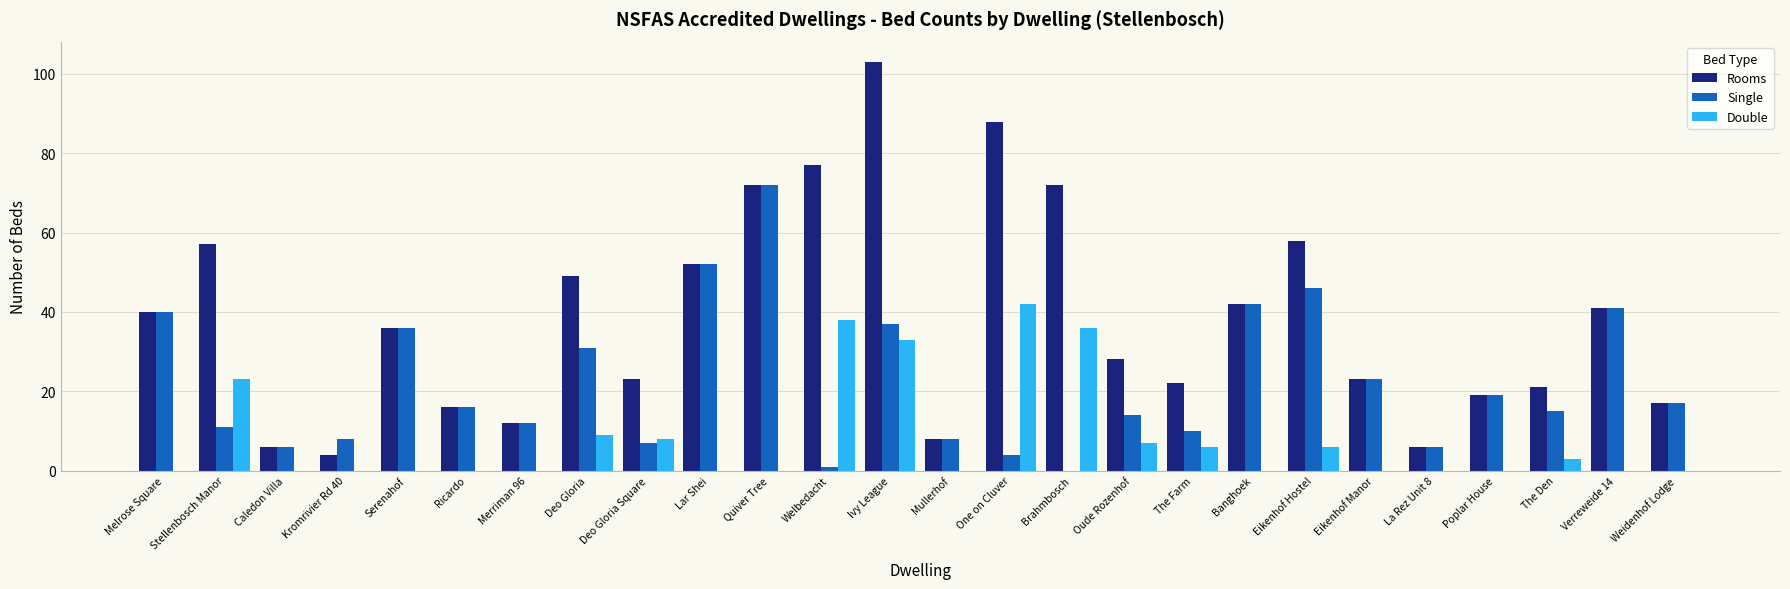

What is the spread (max minus min) of values at Weidenhof Lodge?

17